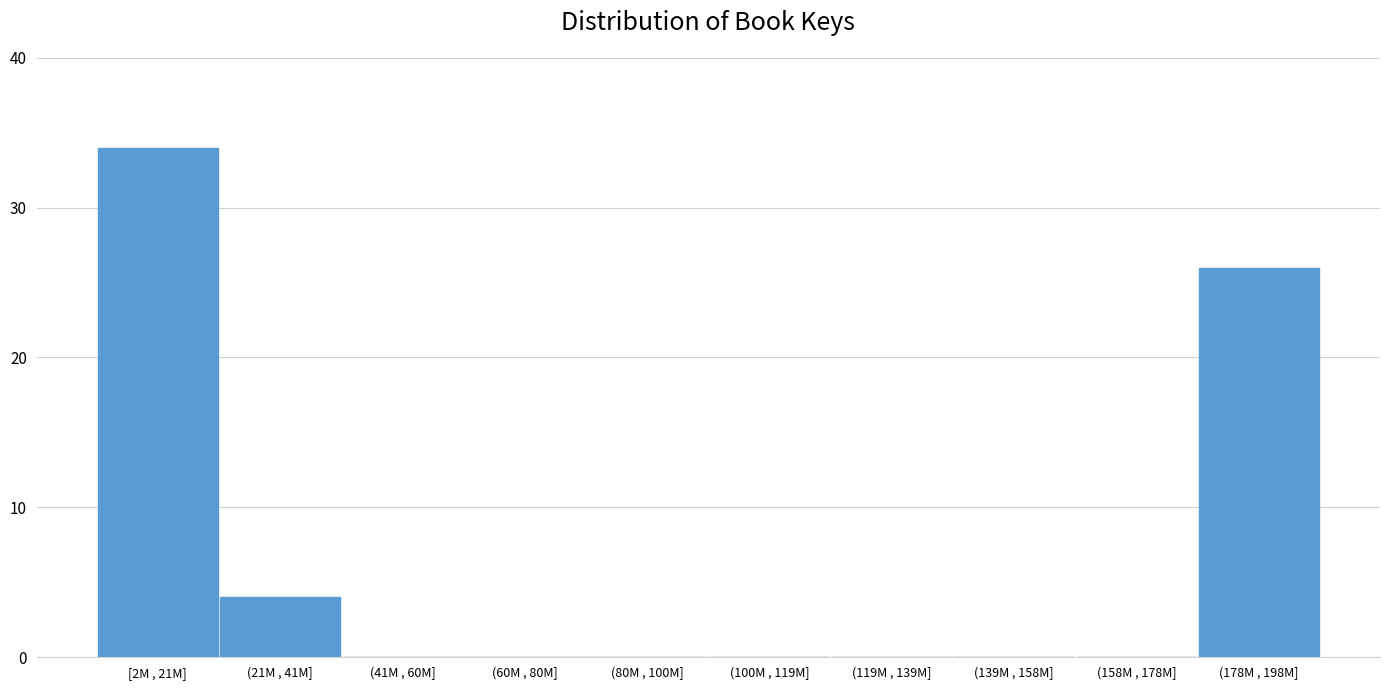

Reading right to left, list all the values displayed in this chart.

(178M , 198M]=26	(158M , 178M]=0	(139M , 158M]=0	(119M , 139M]=0	(100M , 119M]=0	(80M , 100M]=0	(60M , 80M]=0	(41M , 60M]=0	(21M , 41M]=4	[2M , 21M]=34